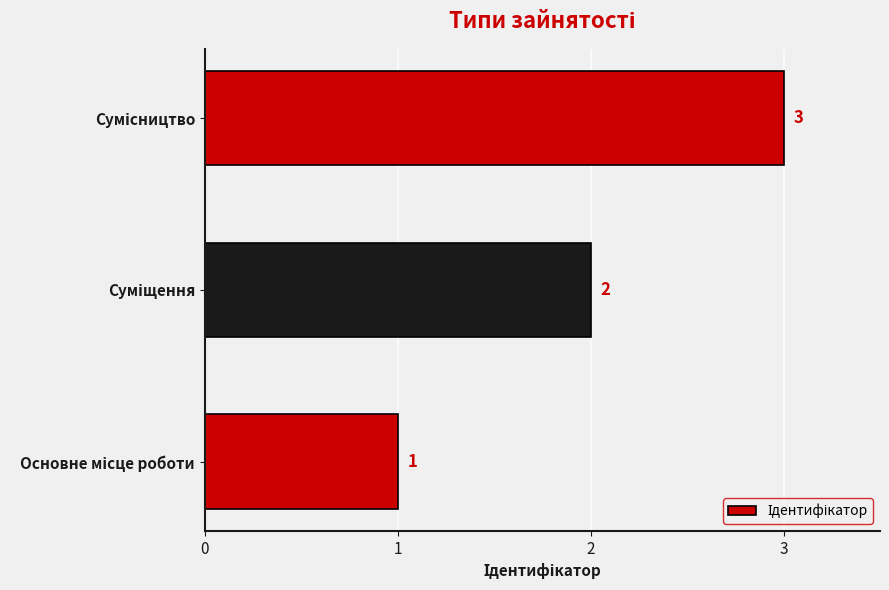

What is the maximum value shown in the chart?

3